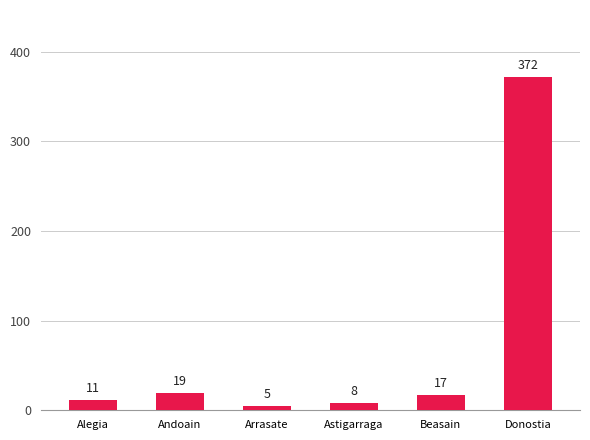

How many distinct data groups are displayed?

1